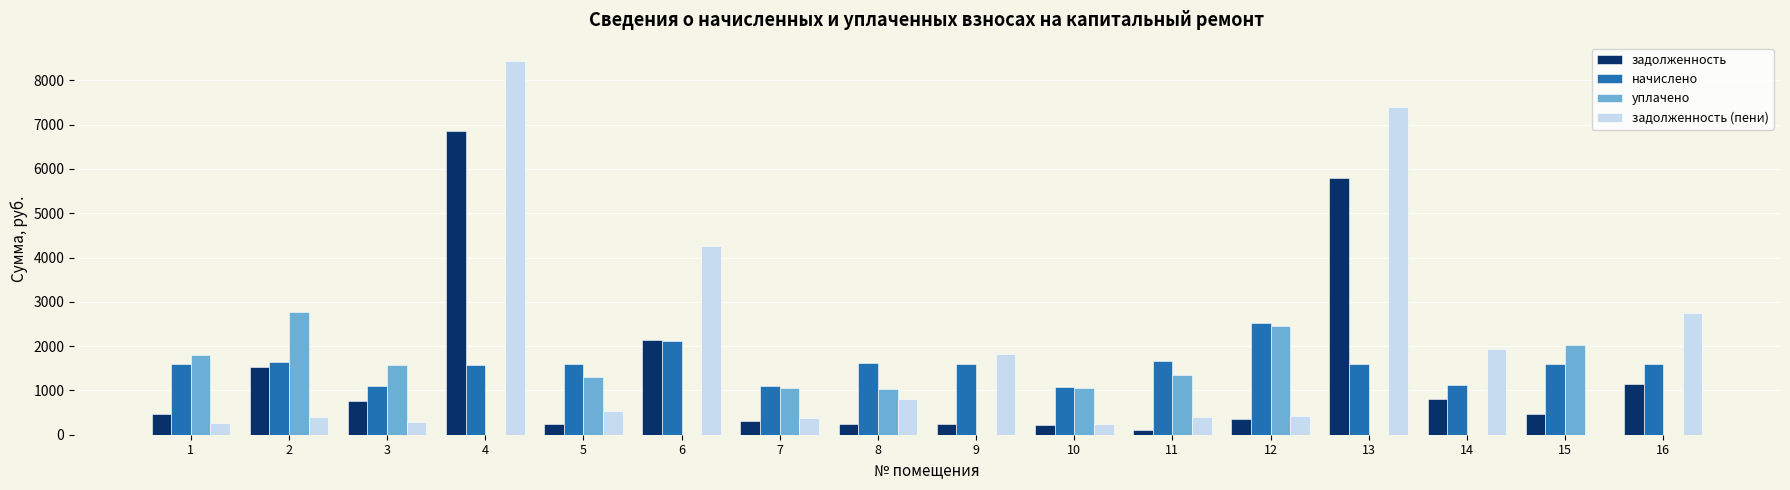

What is the maximum value shown in the chart?

8429.1